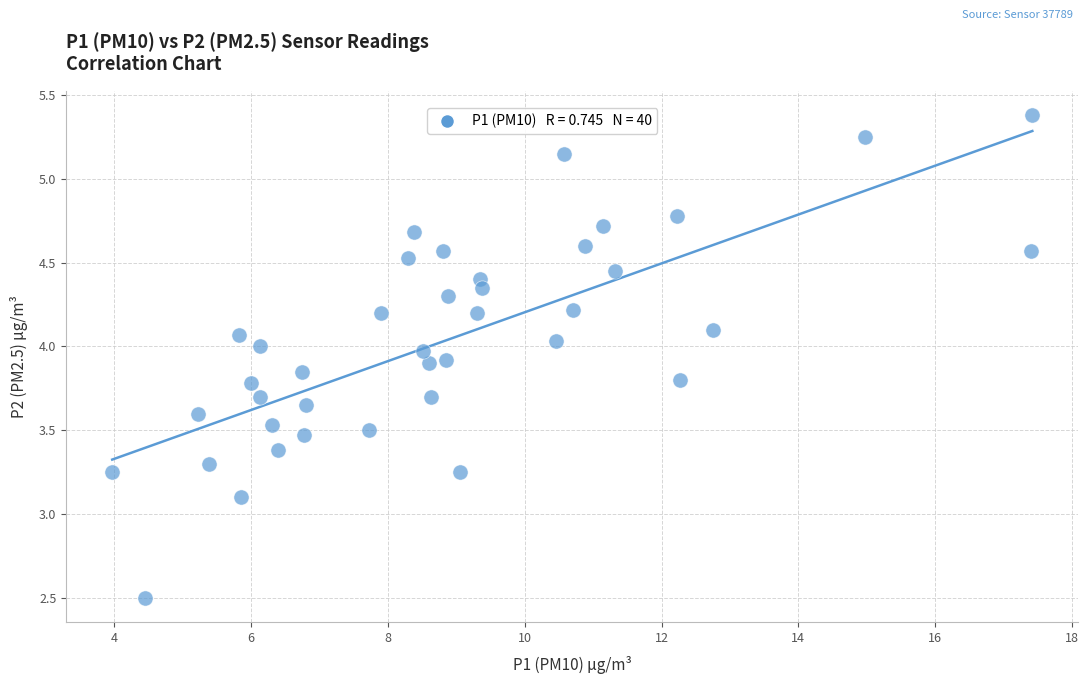

What is the range of Y values (max minus min)?

2.9